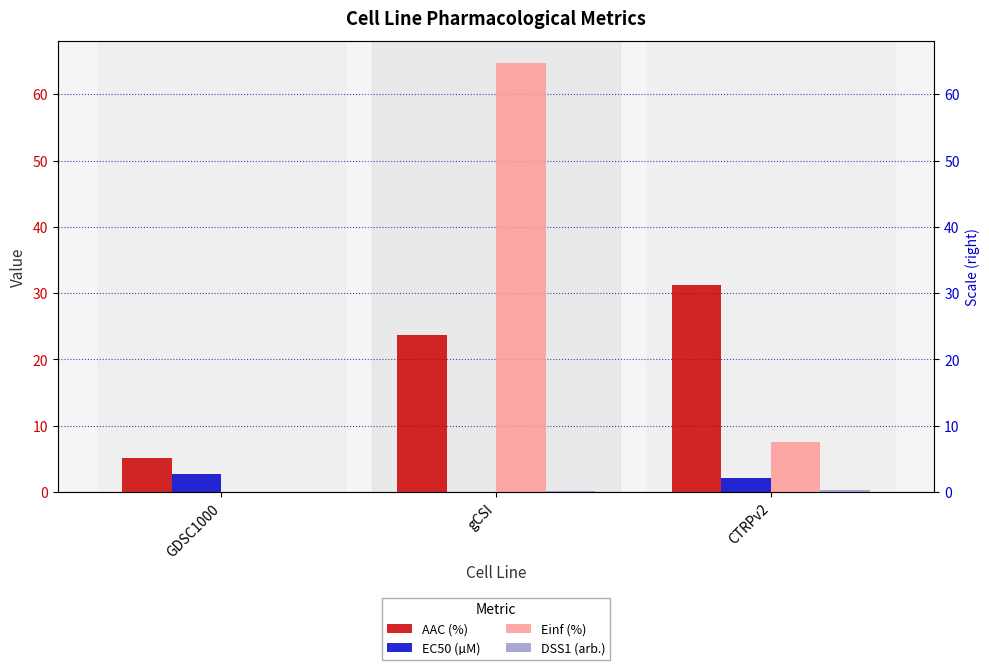

At which label does AAC (%) reach its peak?

CTRPv2